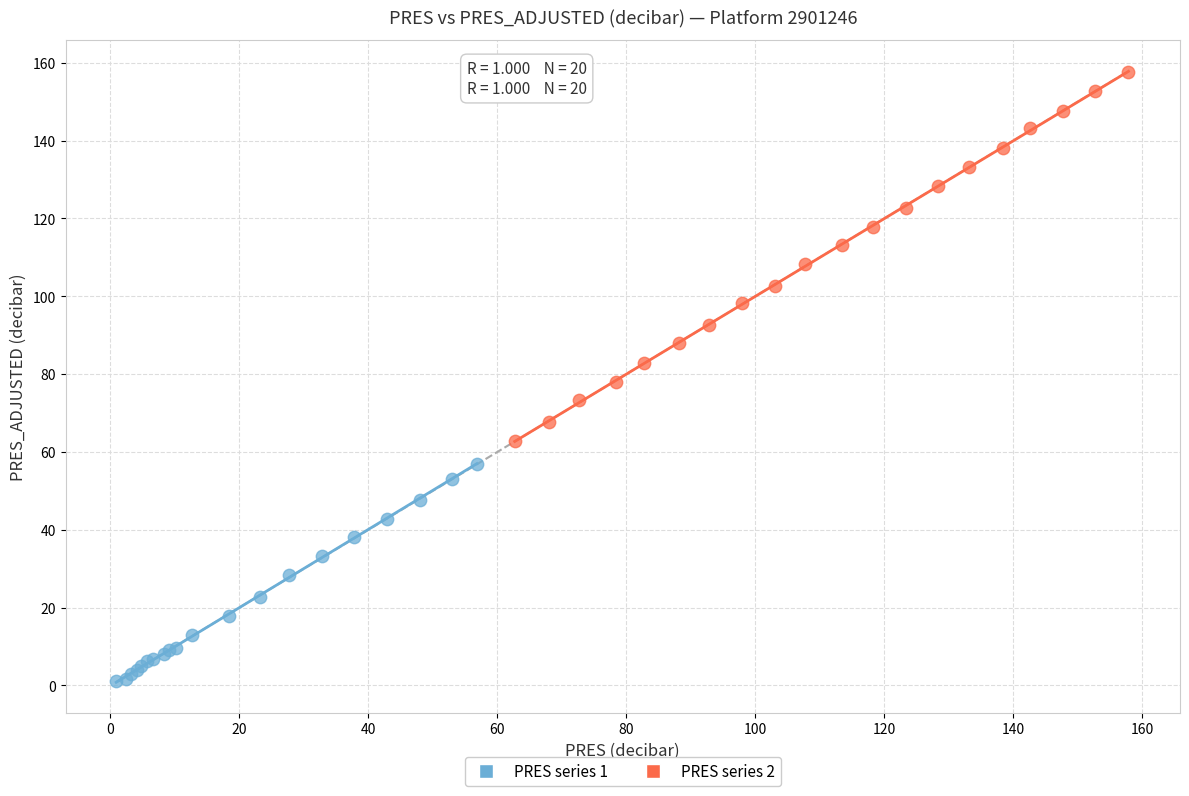

What are all the series names shown in the legend?

PRES series 1, PRES series 2